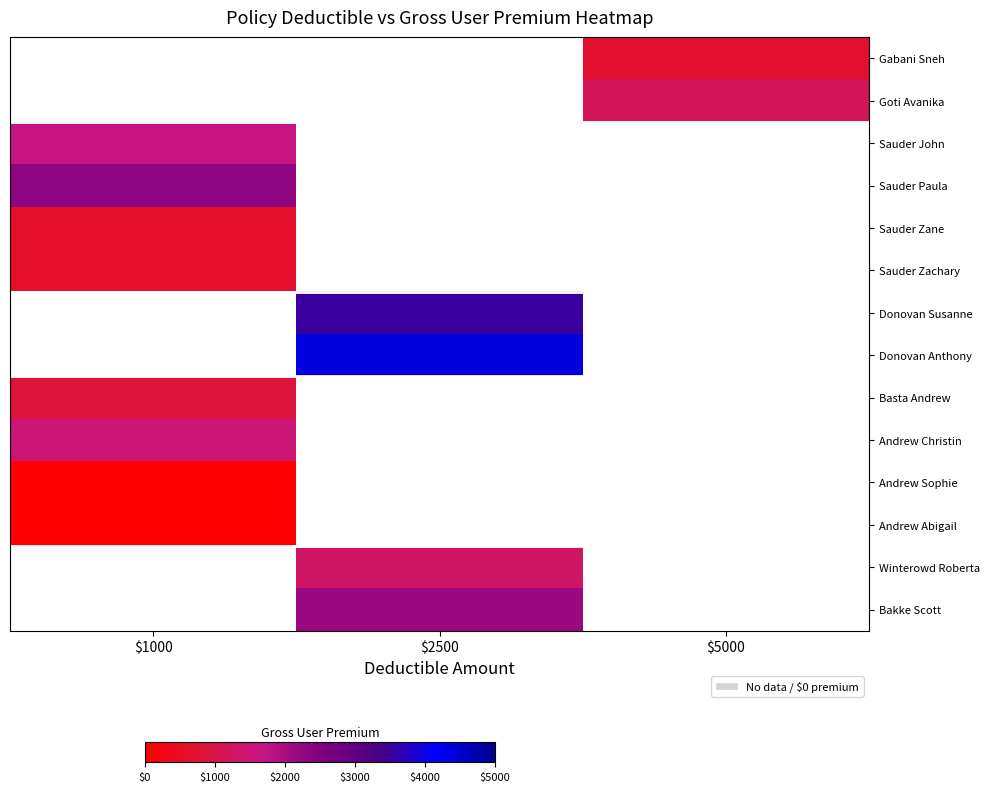

What value does the Gabani Sneh series have at $5000?

654.0